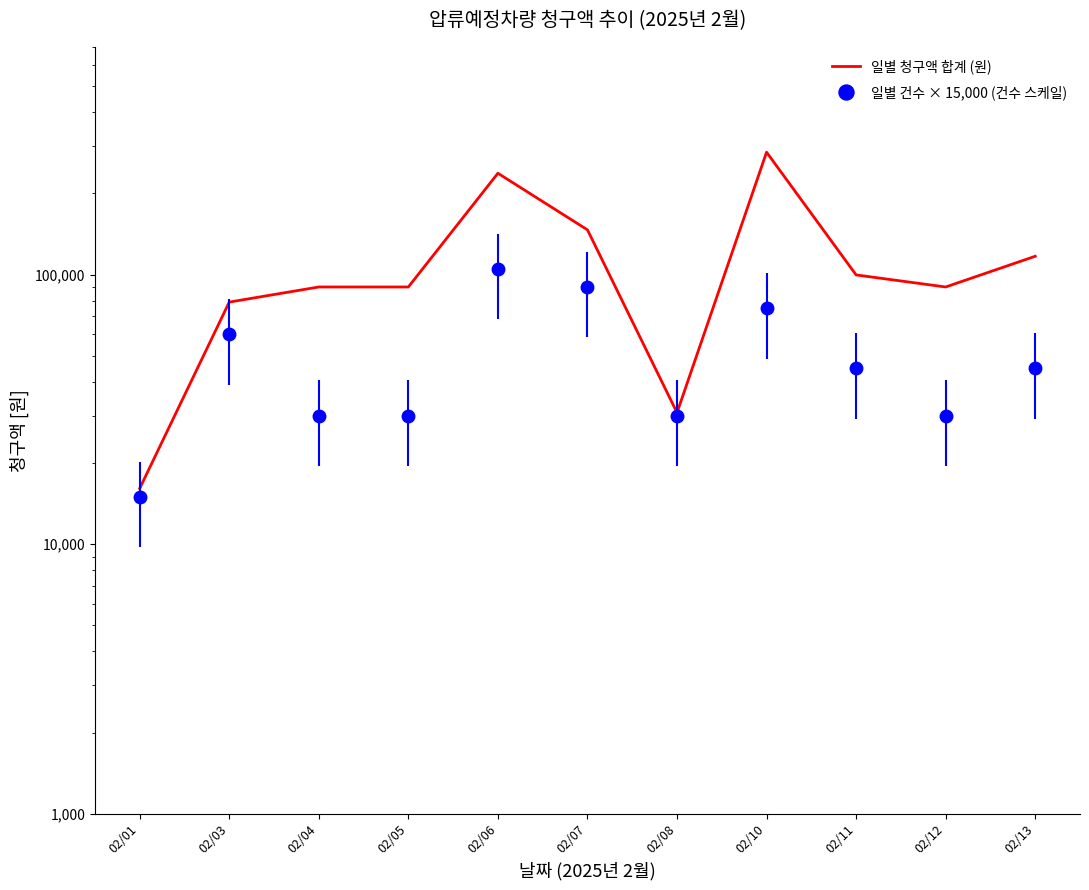

Between 02/03 and 02/08, which is larger?

02/03